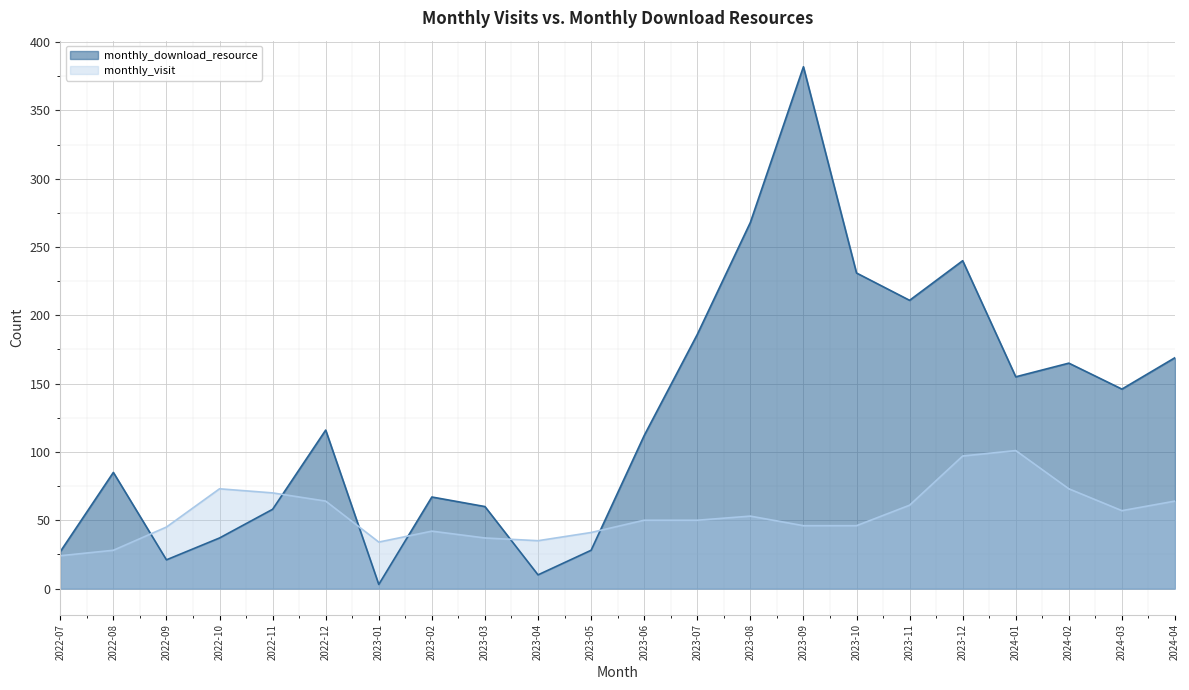

Which series has the largest range (max minus min)?

monthly_download_resource